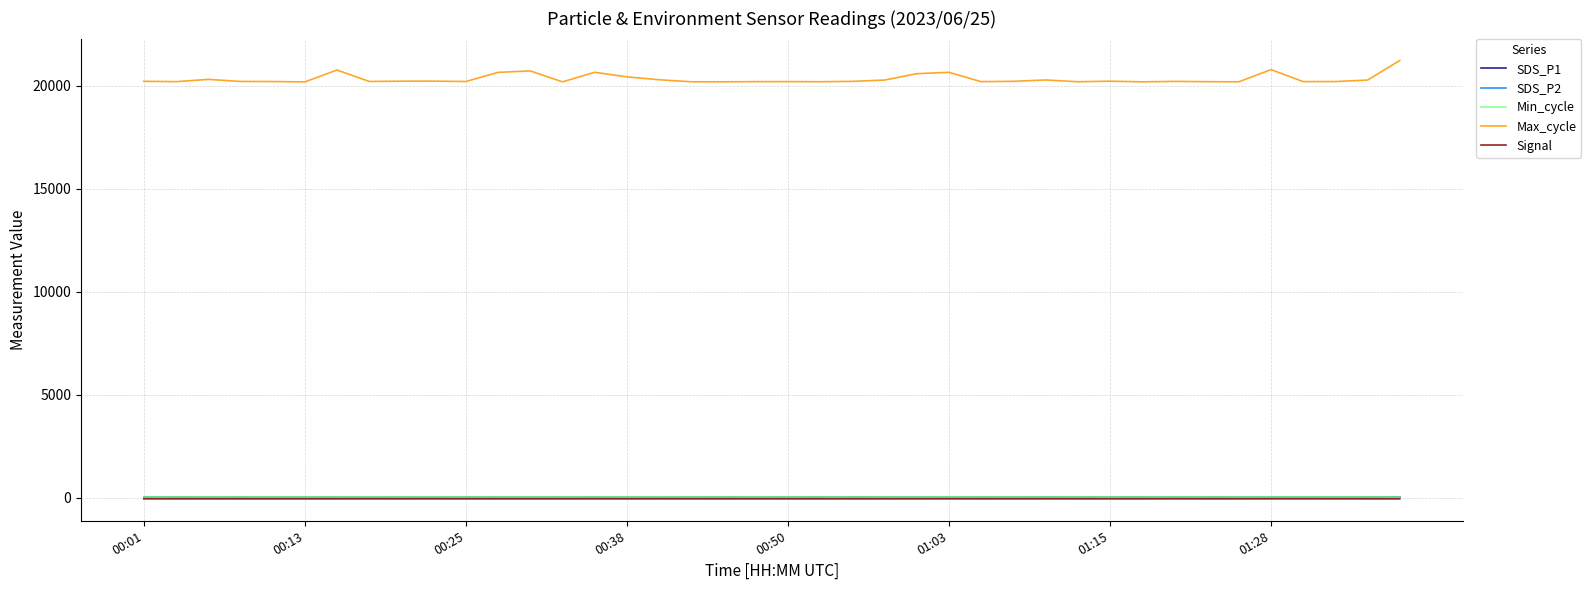

What is the minimum value for Min_cycle?

23.0